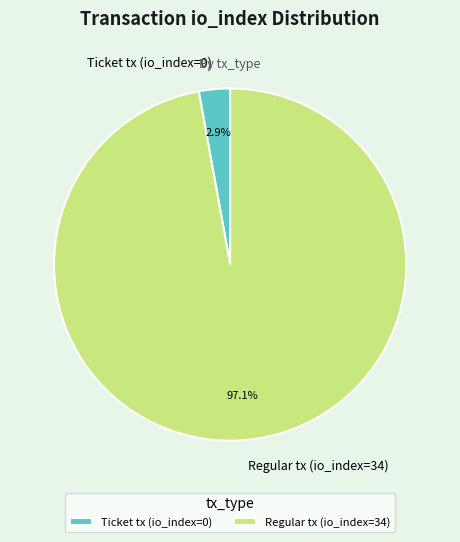

Between Ticket tx (io_index=0) and Regular tx (io_index=34), which is larger?

Regular tx (io_index=34)